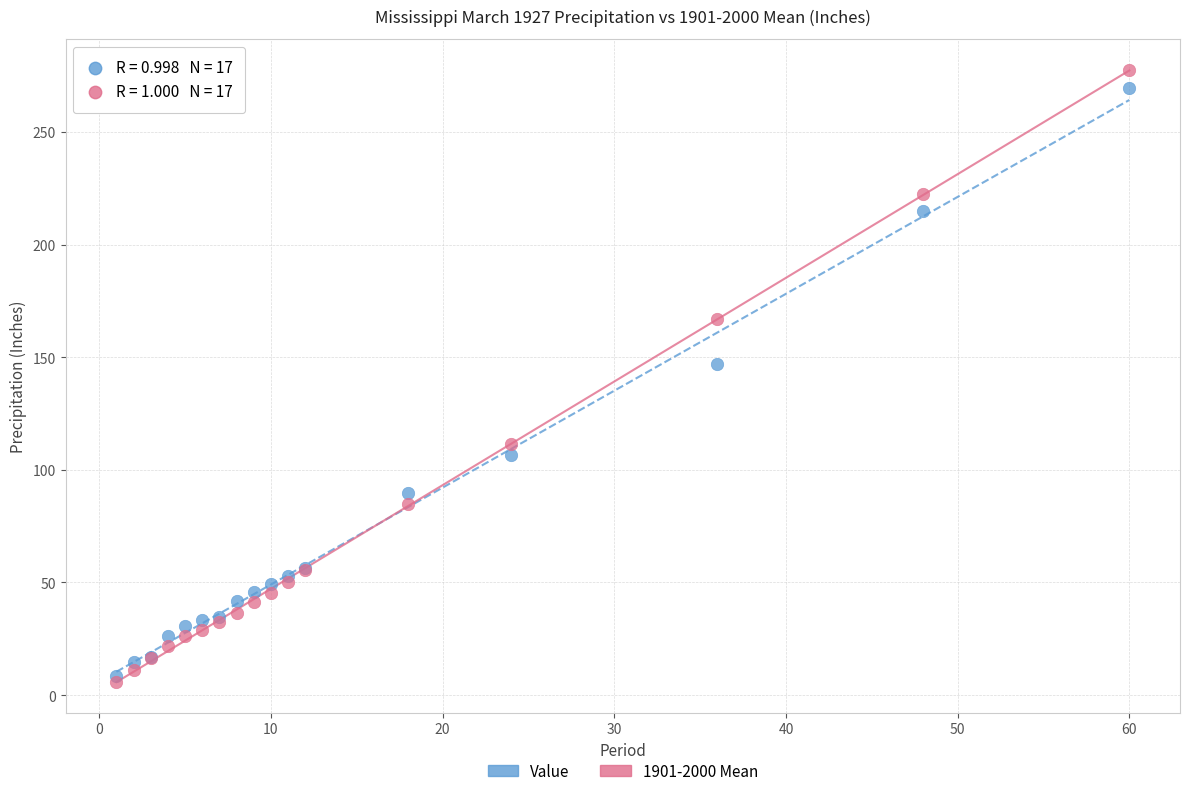

In the Value series, what Y value is closest to 138?

147.1